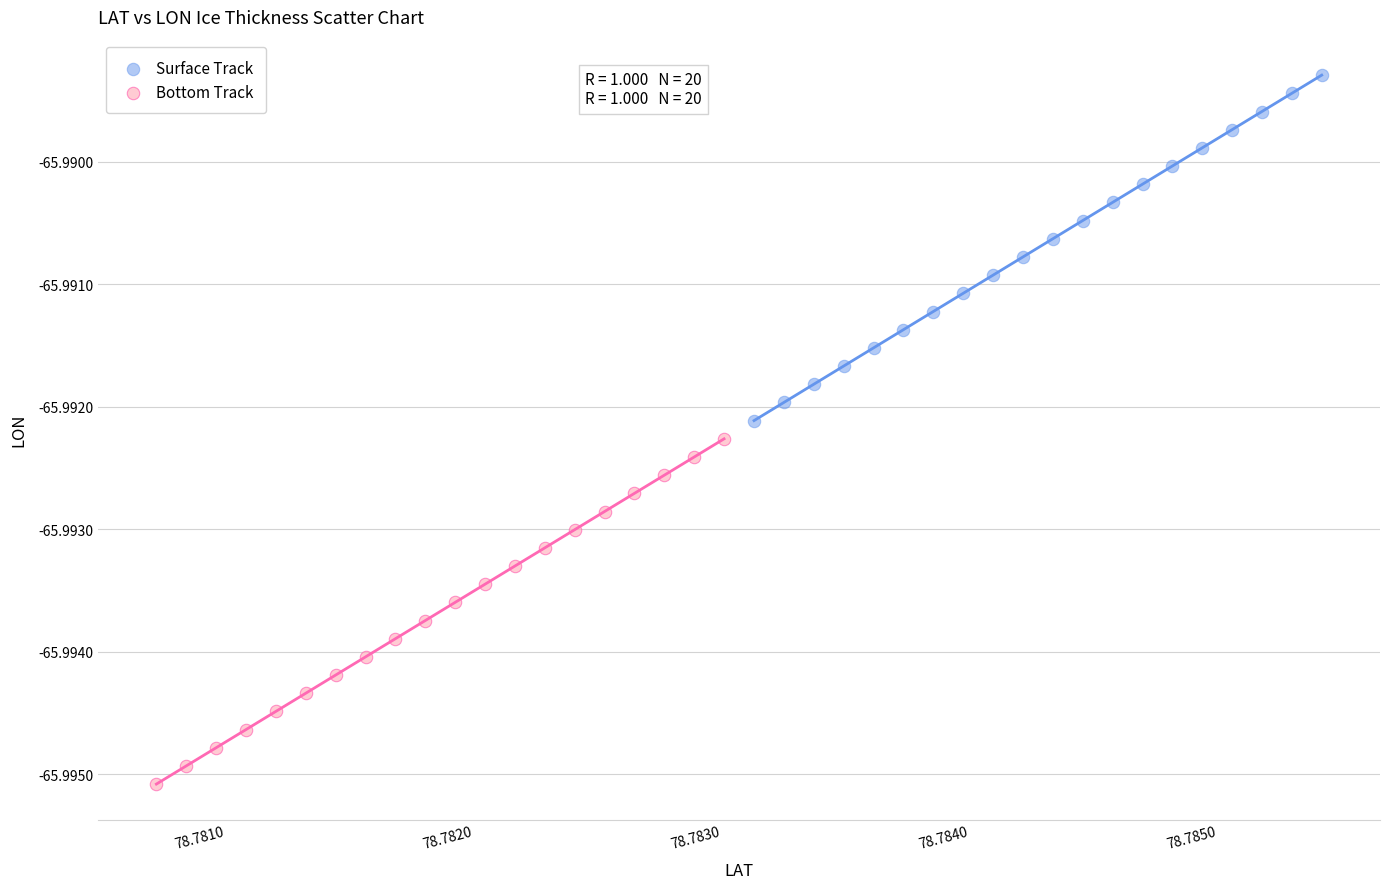

Which series has the largest Y range (max minus min)?

Surface Track